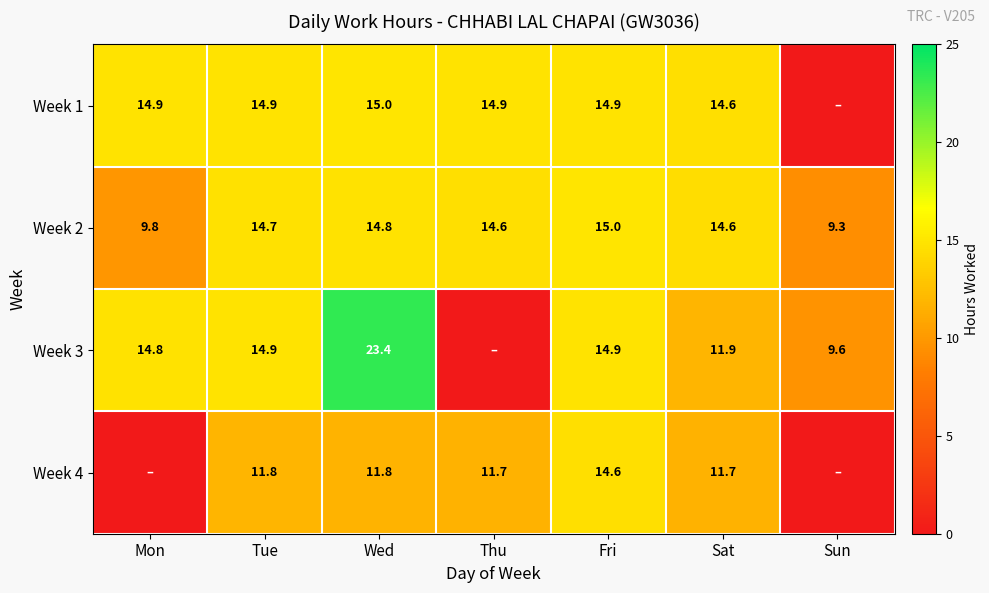

What is the total value across all series at Tue?

56.3